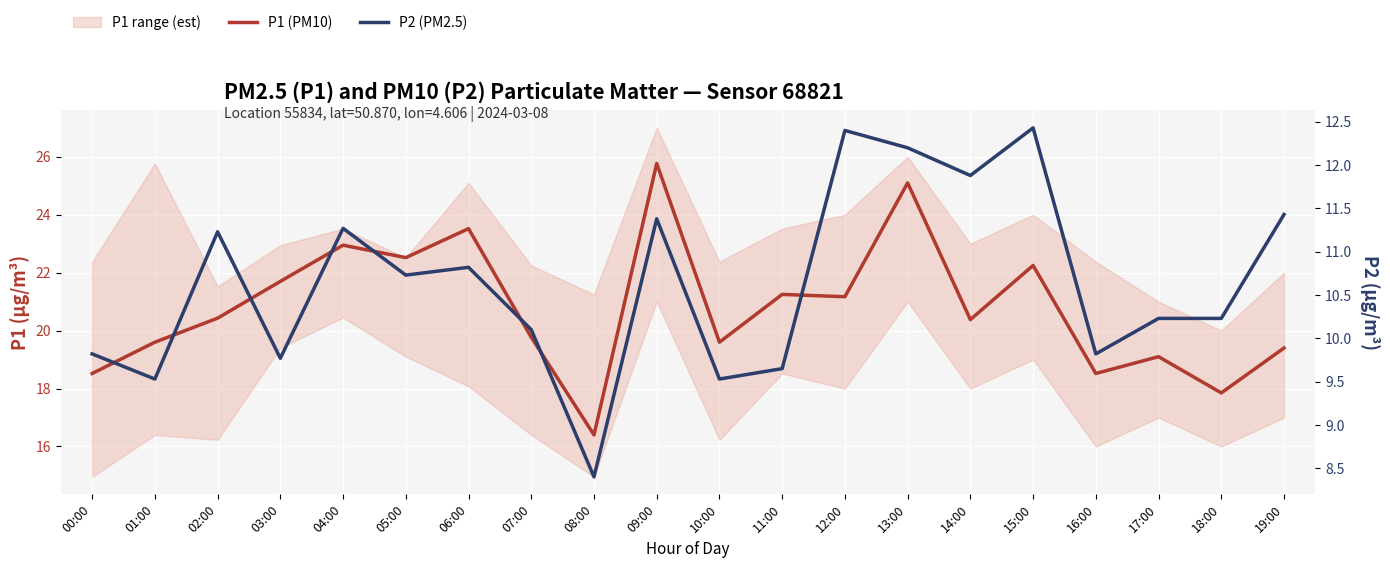

True or false: P2 (PM2.5) and P1 (PM10) intersect in this chart.

False